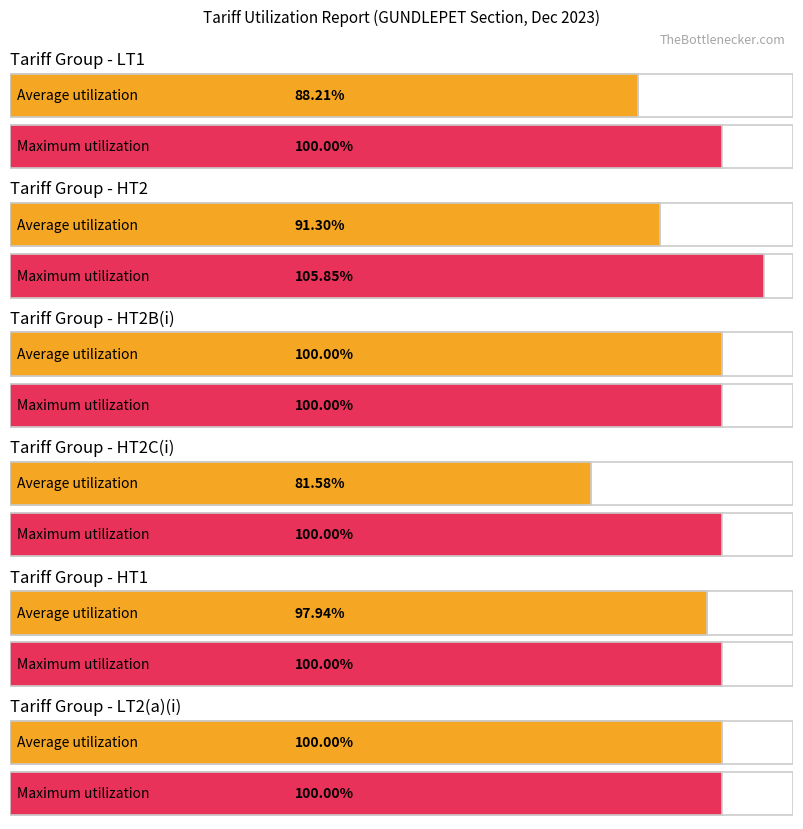

Is it true that Maximum utilization equals 100.0 at LT1?

True